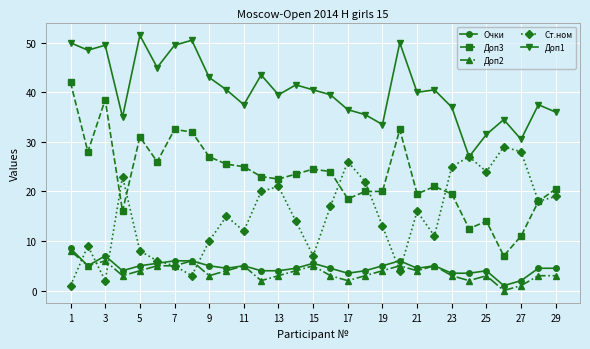

Reading left to right, extract all data points from this chart.

Очки: 8.5	5.0	7.0	4.0	5.0	5.5	6.0	6.0	5.0	4.5	5.0	4.0	4.0	4.5	5.5	4.5	3.5	4.0	5.0	6.0	4.5	5.0	3.5	3.5	4.0	1.0	2.0	4.5	4.5
Доп3: 42.0	28.0	38.5	16.0	31.0	26.0	32.5	32.0	27.0	25.5	25.0	23.0	22.5	23.5	24.5	24.0	18.5	20.0	20.0	32.5	19.5	21.0	19.5	12.5	14.0	7.0	11.0	18.0	20.5
Доп2: 8.0	5.0	6.0	3.0	4.0	5.0	5.0	6.0	3.0	4.0	5.0	2.0	3.0	4.0	5.0	3.0	2.0	3.0	4.0	5.0	4.0	5.0	3.0	2.0	3.0	0.0	1.0	3.0	3.0
Ст.ном: 1.0	9.0	2.0	23.0	8.0	6.0	5.0	3.0	10.0	15.0	12.0	20.0	21.0	14.0	7.0	17.0	26.0	22.0	13.0	4.0	16.0	11.0	25.0	27.0	24.0	29.0	28.0	18.0	19.0
Доп1: 50.0	48.5	49.5	35.0	51.5	45.0	49.5	50.5	43.0	40.5	37.5	43.5	39.5	41.5	40.5	39.5	36.5	35.5	33.5	50.0	40.0	40.5	37.0	27.0	31.5	34.5	30.5	37.5	36.0